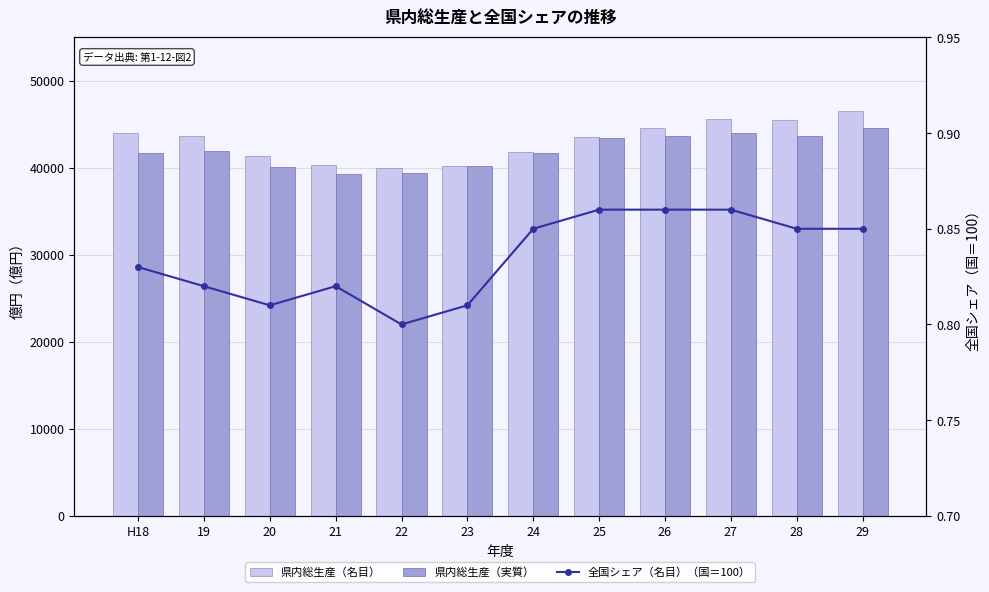

What is the sum of all 県内総生産（実質） values?

503793.0